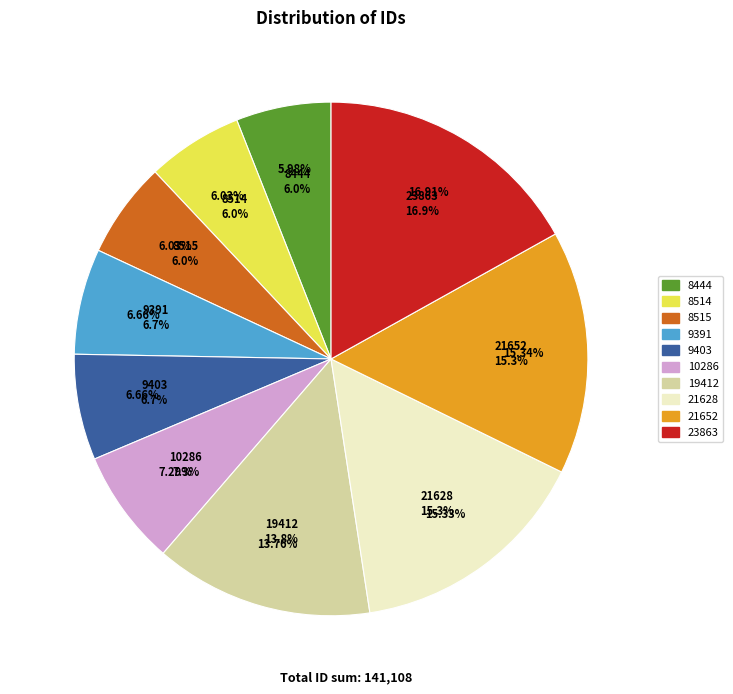

What is the largest slice in the pie chart?

id_23863